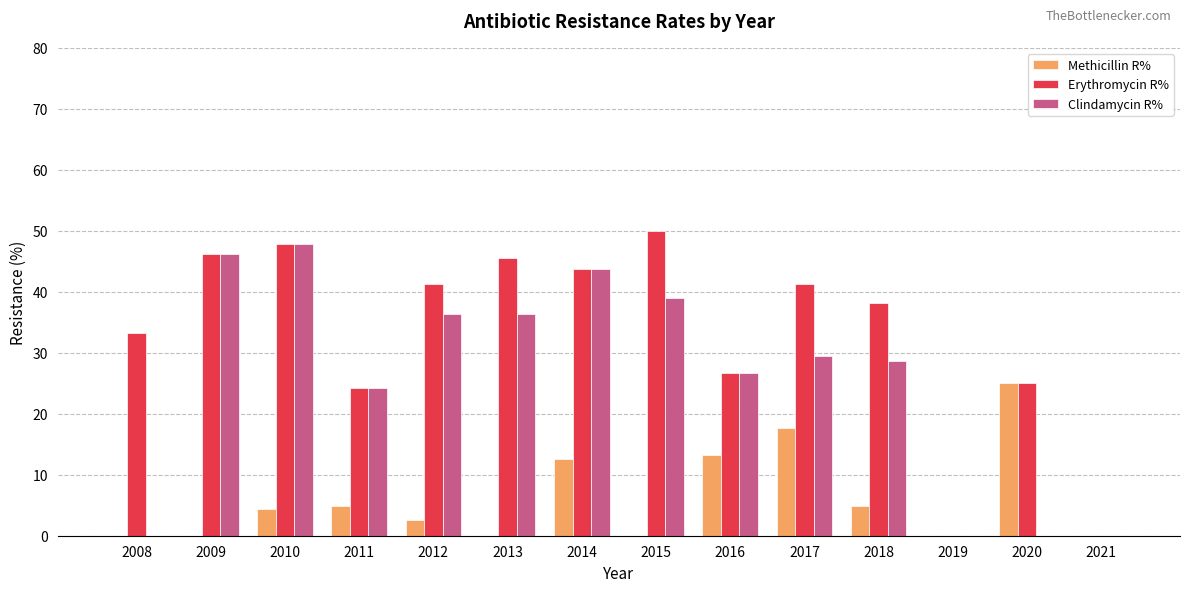

What is the difference between the Clindamycin R% values at 2011 and 2016?

2.5